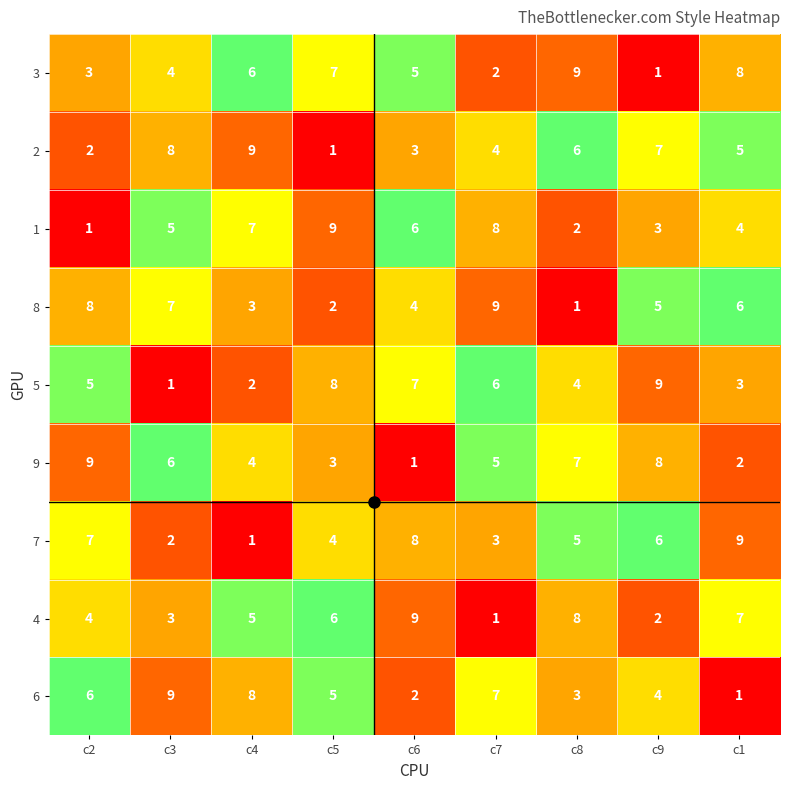

What is the sum of the 7 values at c5 and c6?

12